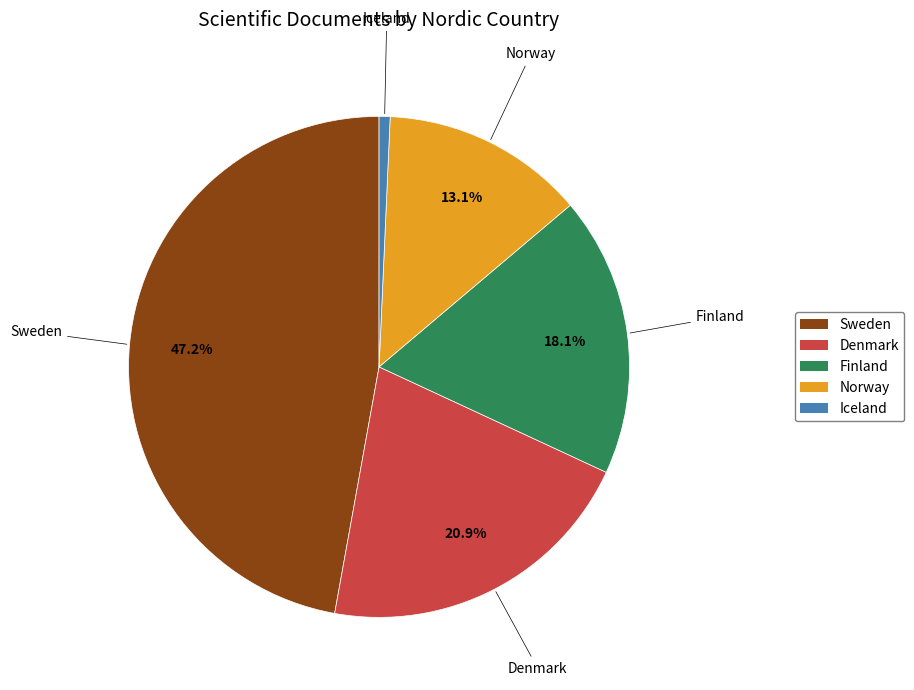

True or false: Finland accounts for 6% of the total.

False